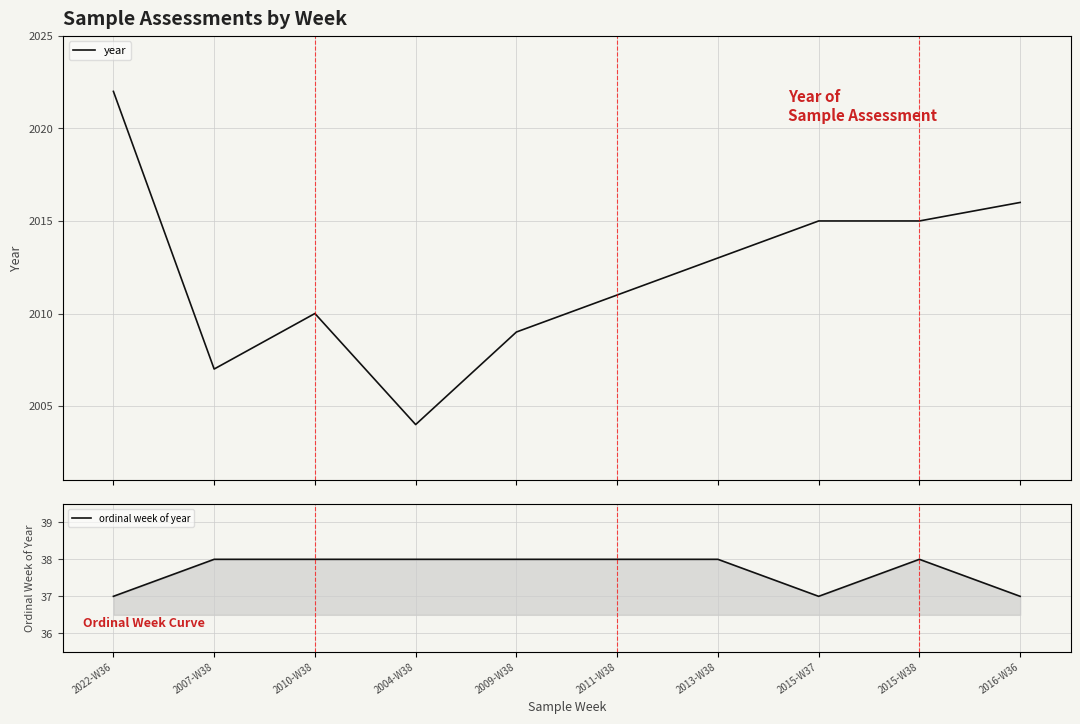

Reading right to left, list all the values displayed in this chart.

year: 2016	2015	2015	2013	2011	2009	2004	2010	2007	2022
ordinal week of year: 37	38	37	38	38	38	38	38	38	37